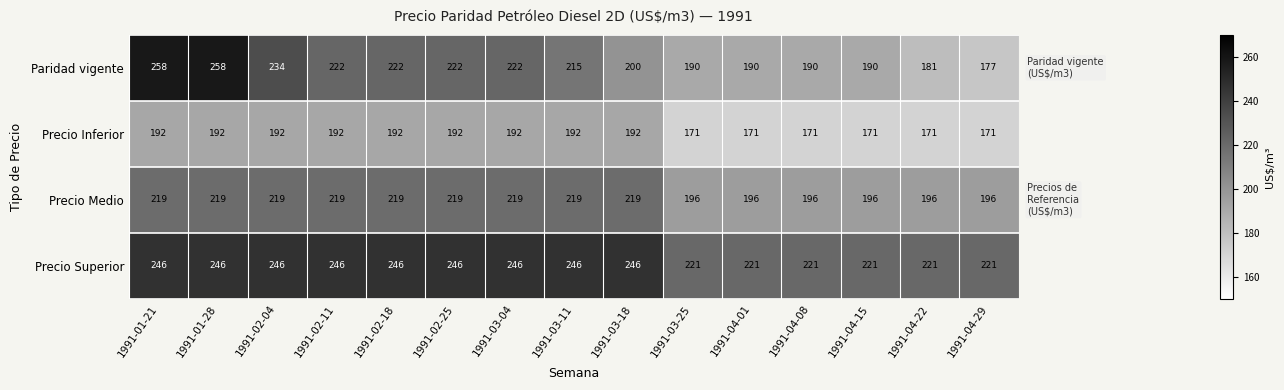

What is the average value of the Paridad vigente series?

211